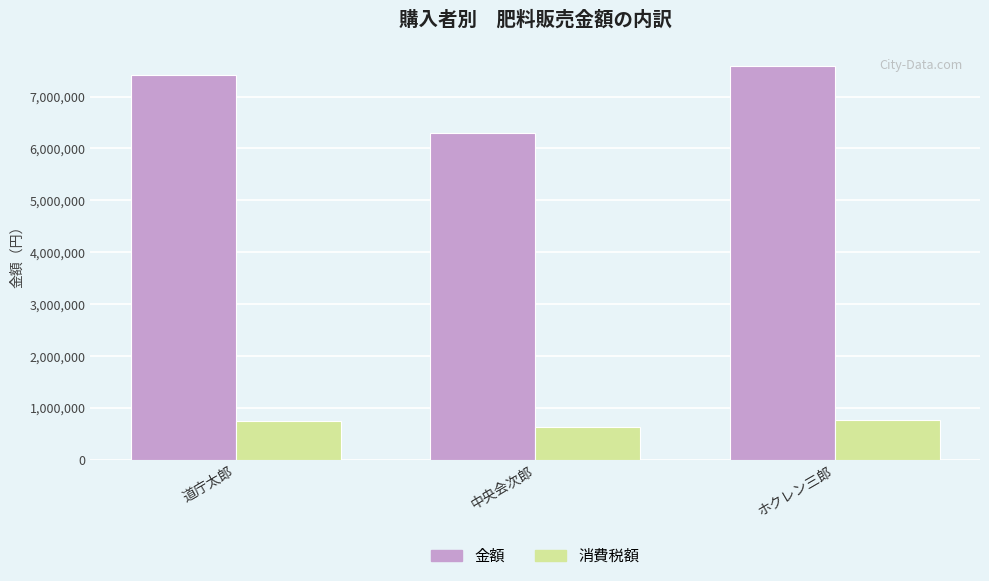

Read the 消費税額 value at 中央会次郎, to the nearest 10.

629900